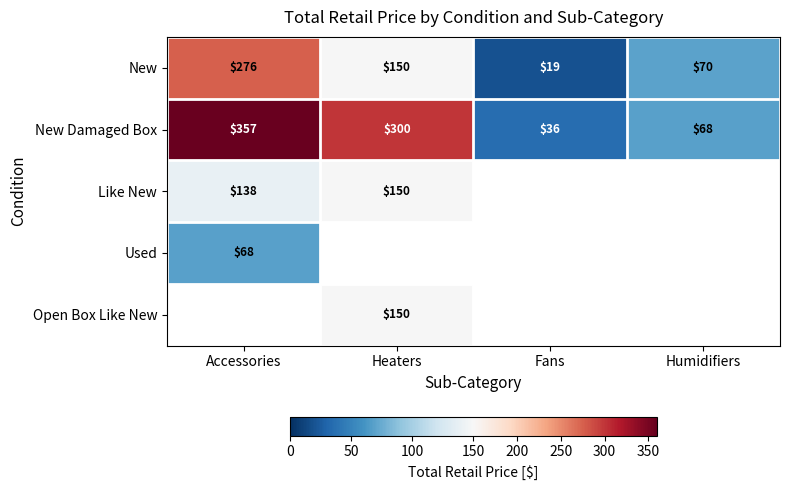

What is the maximum value shown in the chart?

357.3